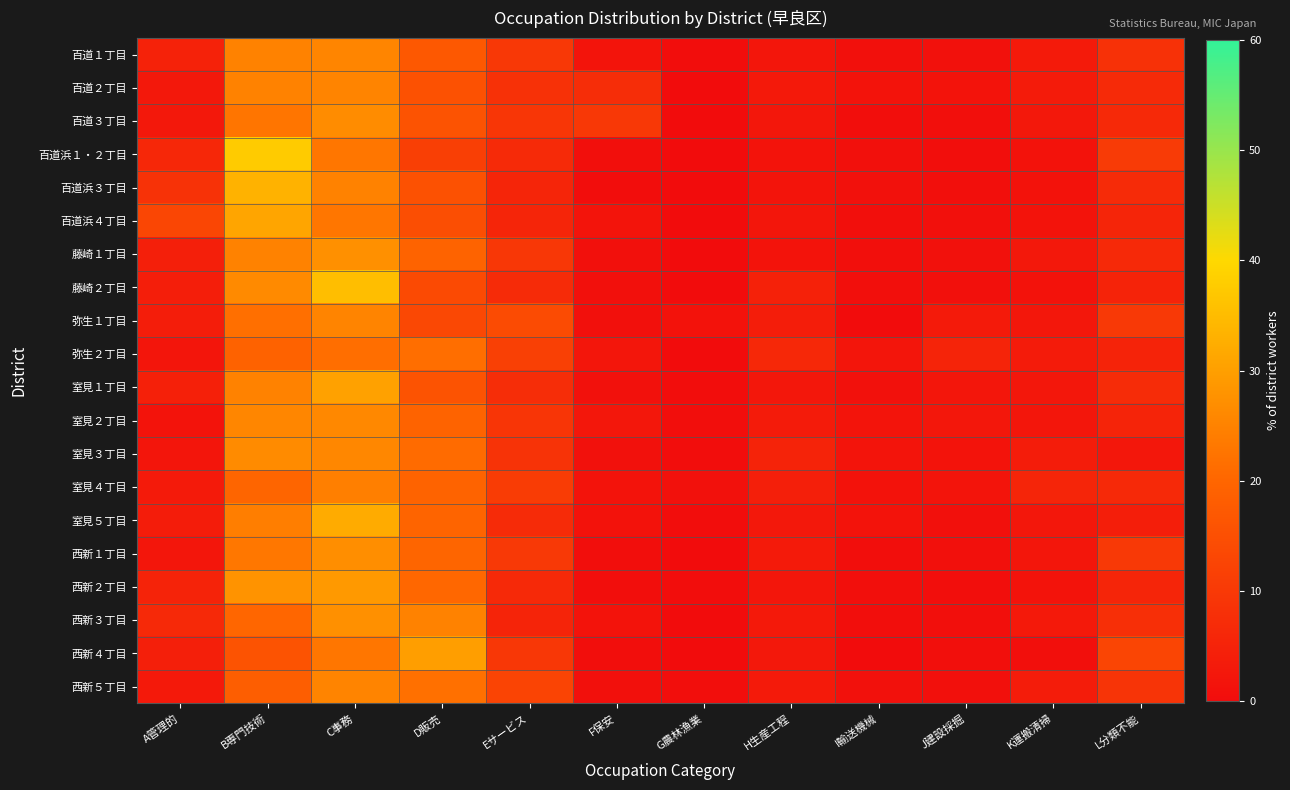

What is the spread (max minus min) of values at A管理的?

11.4